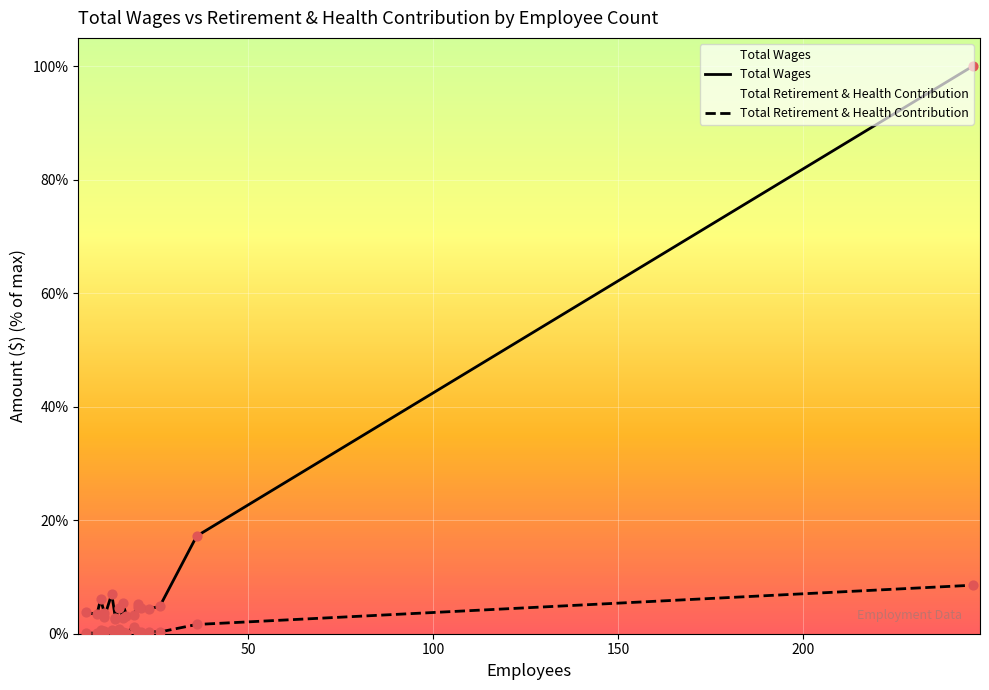

Which series has the largest total across all categories?

Total Wages